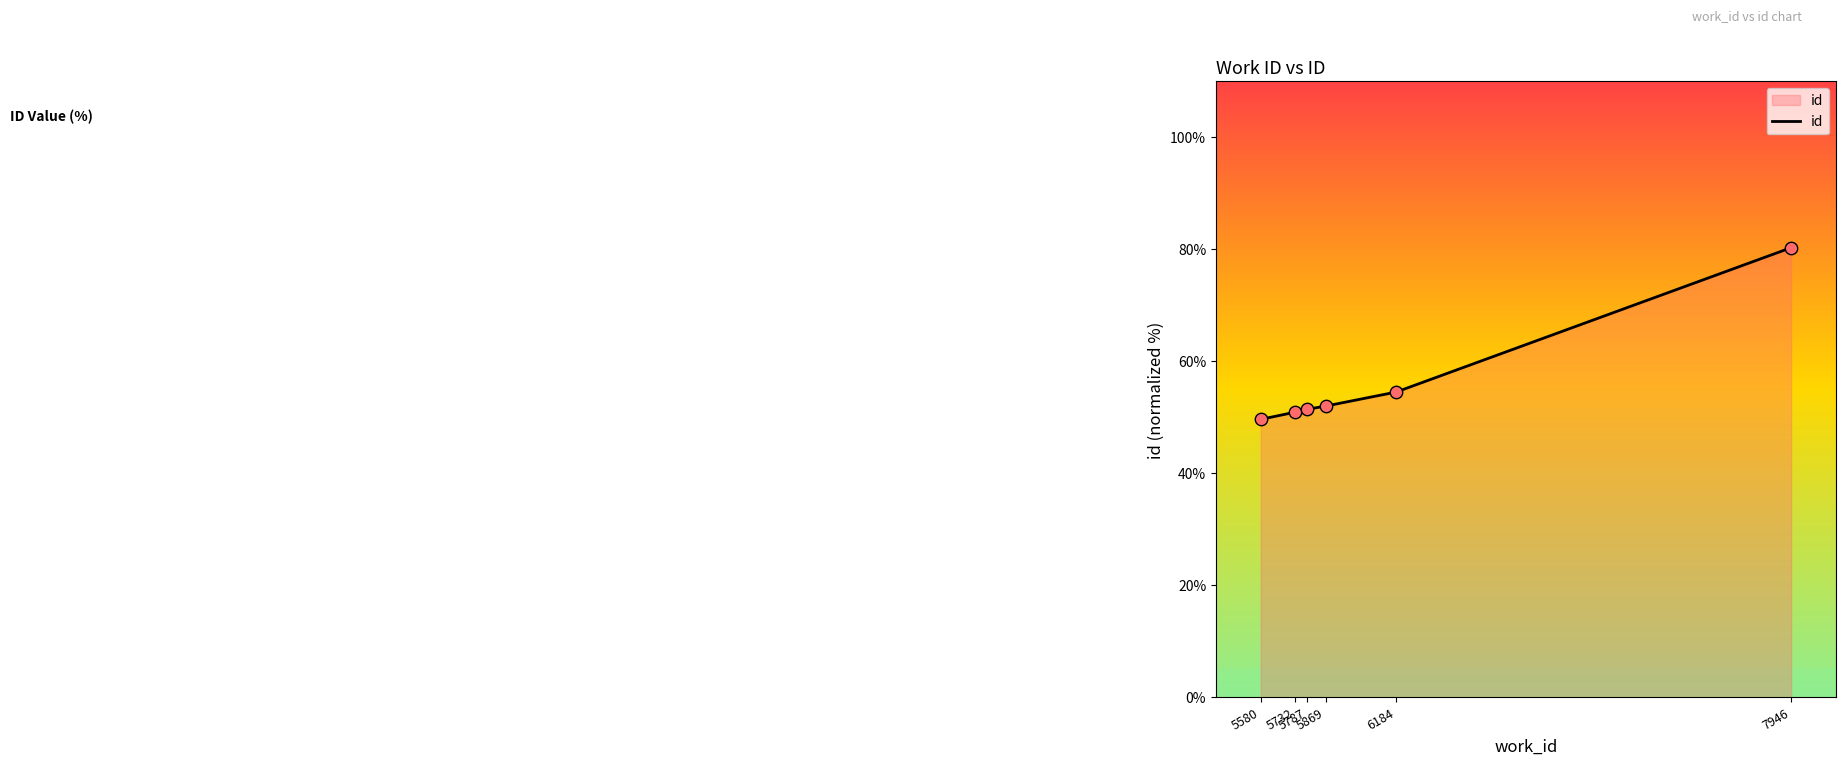

Between 5787 and 7946, which is larger?

7946